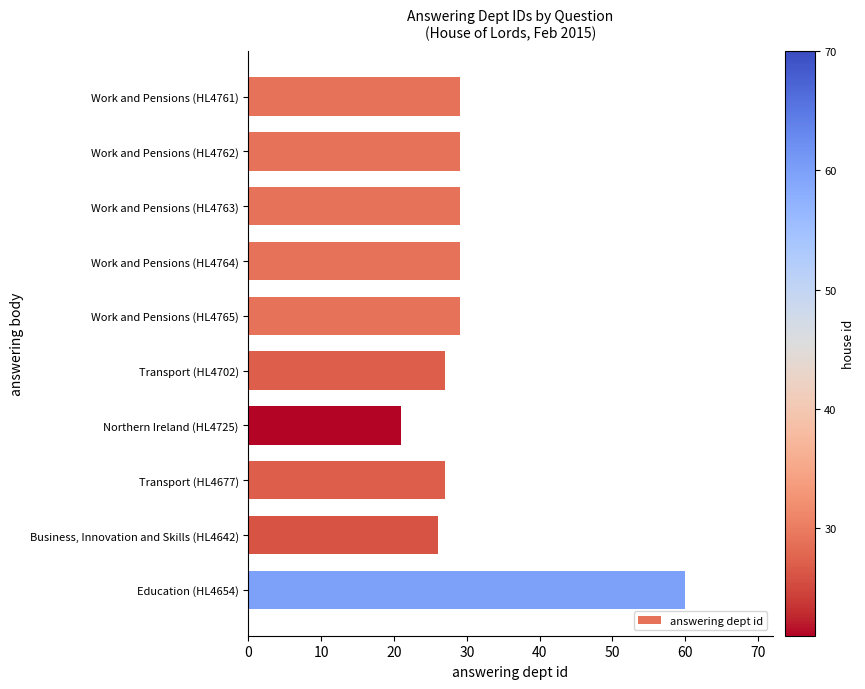

What is the greatest value displayed?

60